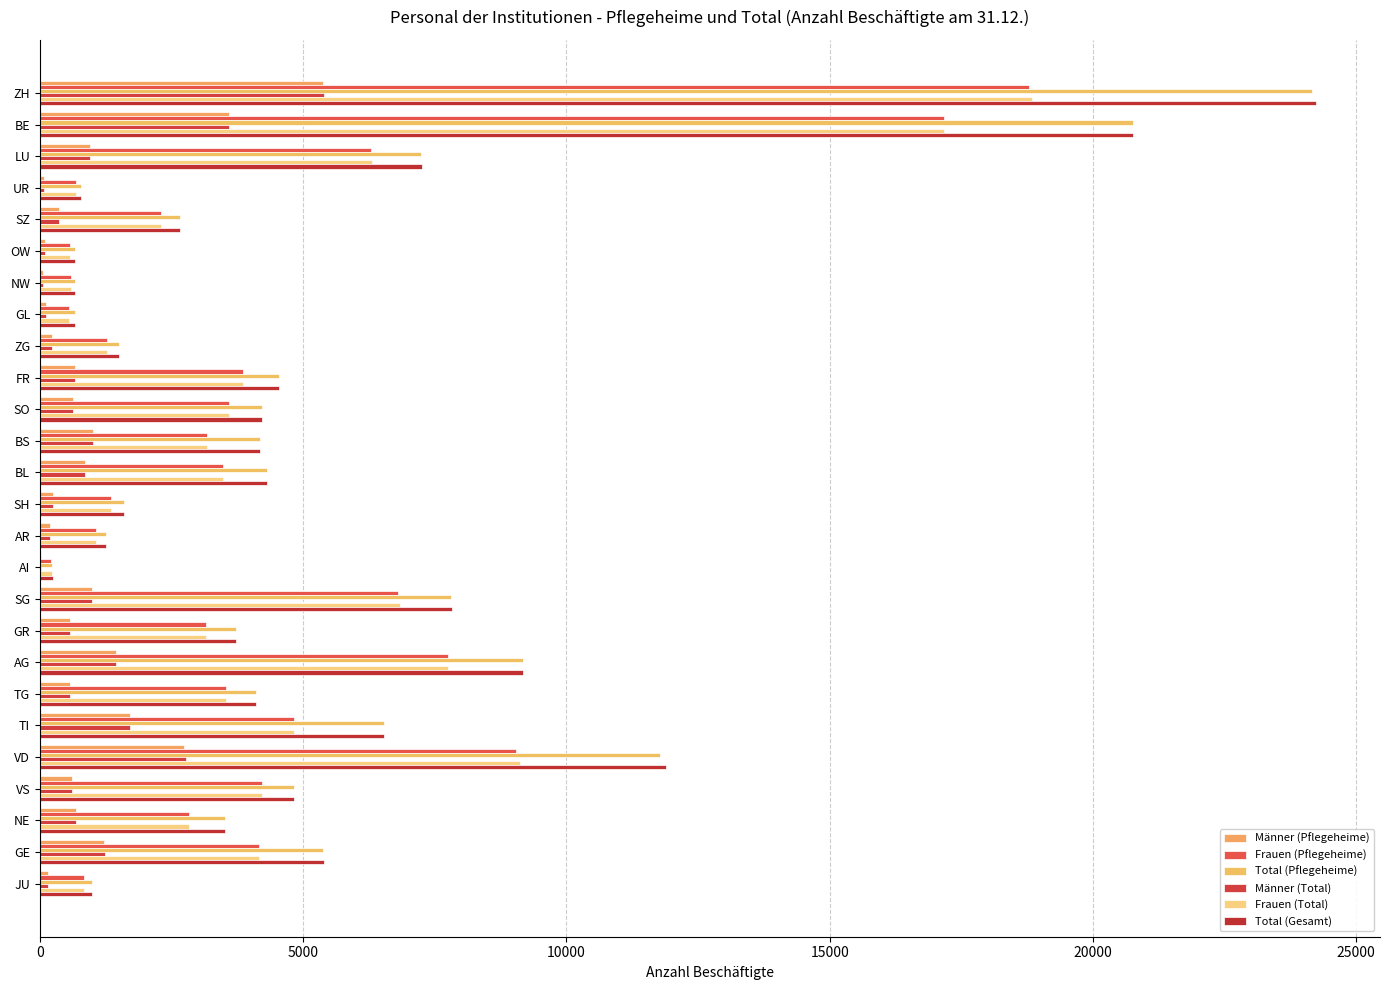

Count the number of categories in the chart.

26